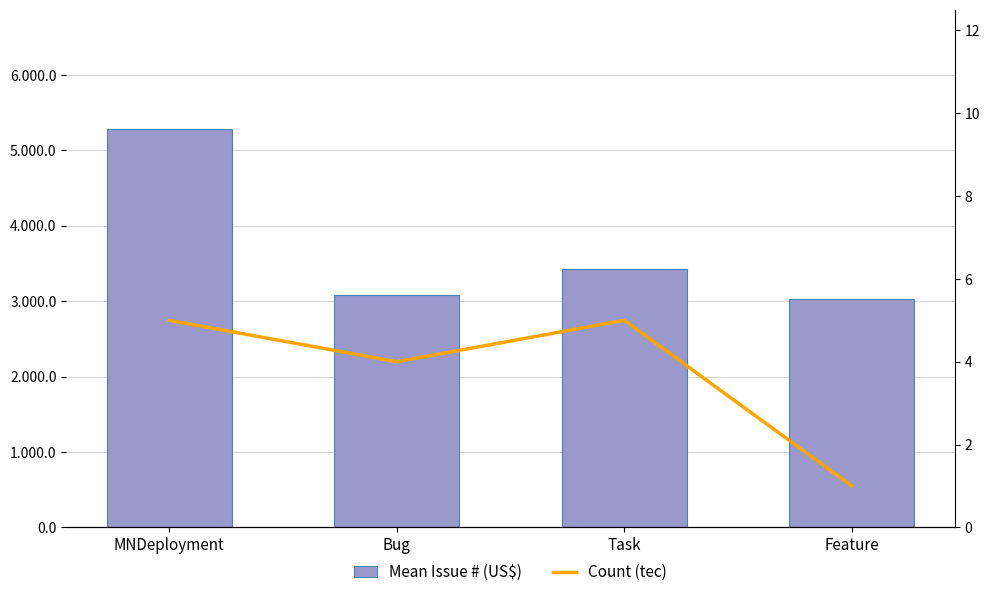

Reading left to right, list all the values displayed in this chart.

Mean Issue # (US$): MNDeployment=5279.8	Bug=3080.5	Task=3420.4	Feature=3025.0
Count (tec): MNDeployment=5.0	Bug=4.0	Task=5.0	Feature=1.0